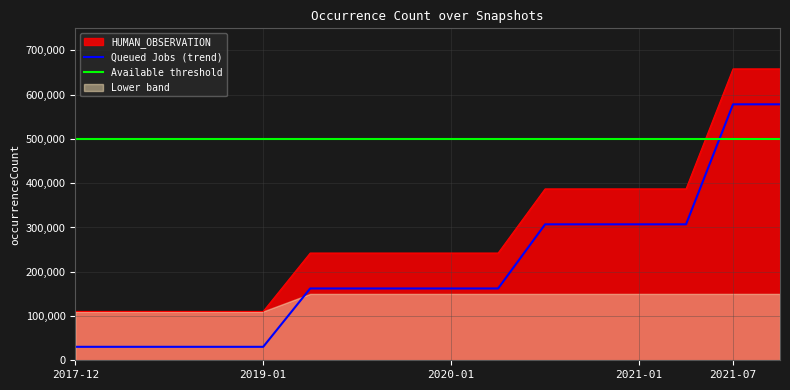

What is the highest value of the Queued Jobs (trend) series?

578328